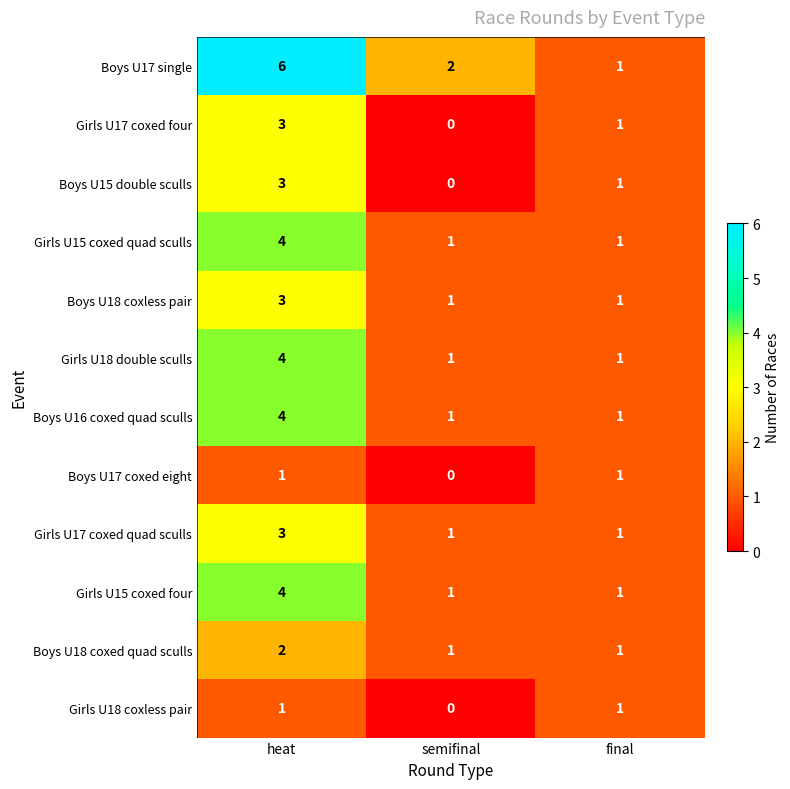

How many Boys U18 coxed quad sculls values are between 1 and 2?

3